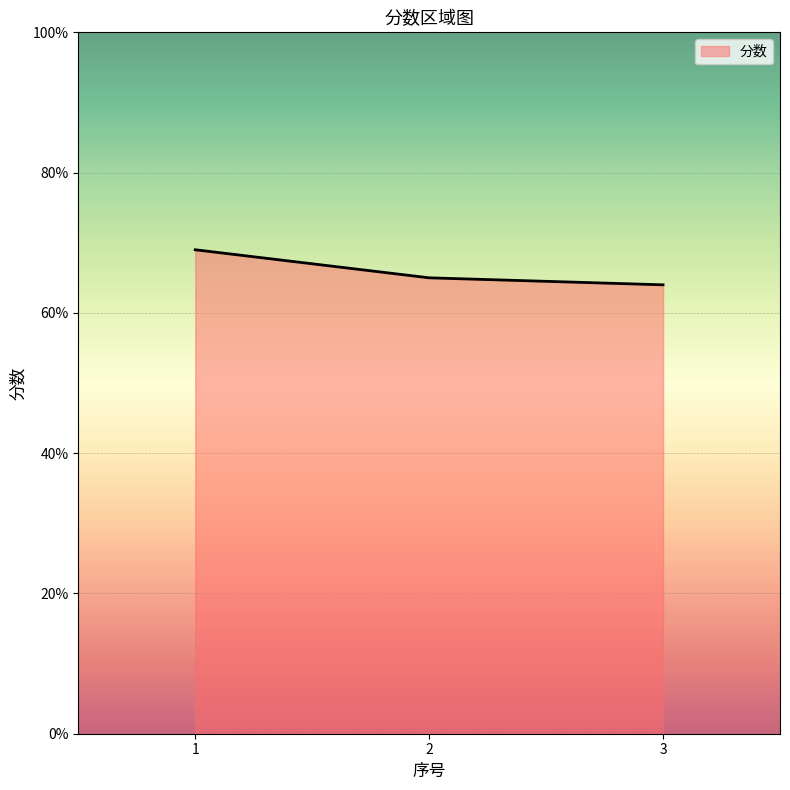

How many values are between 64 and 69?

3